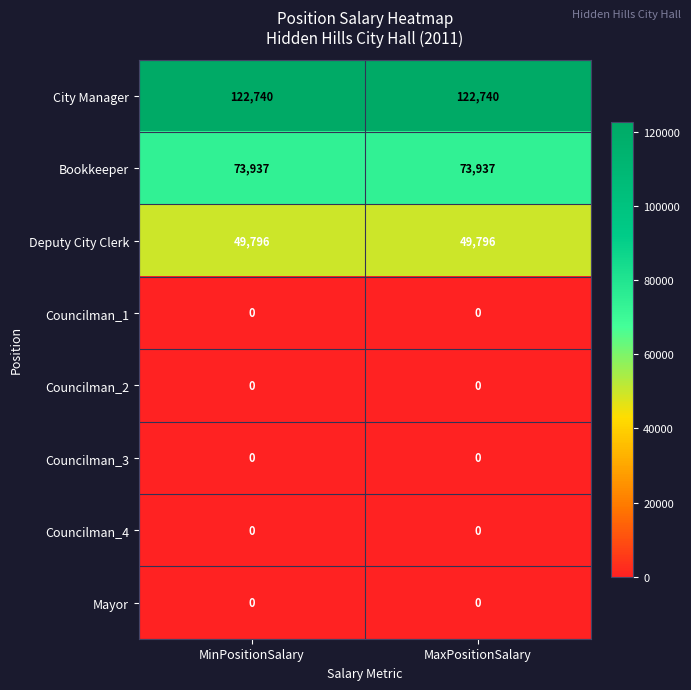

What is the sum of all Deputy City Clerk values?

99592